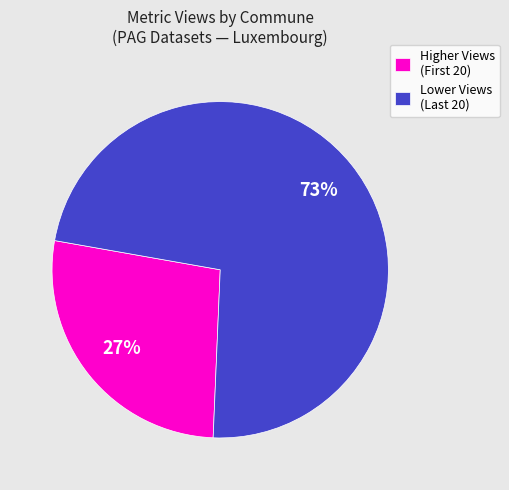

To the nearest percent, what is the average slice percentage?

50%